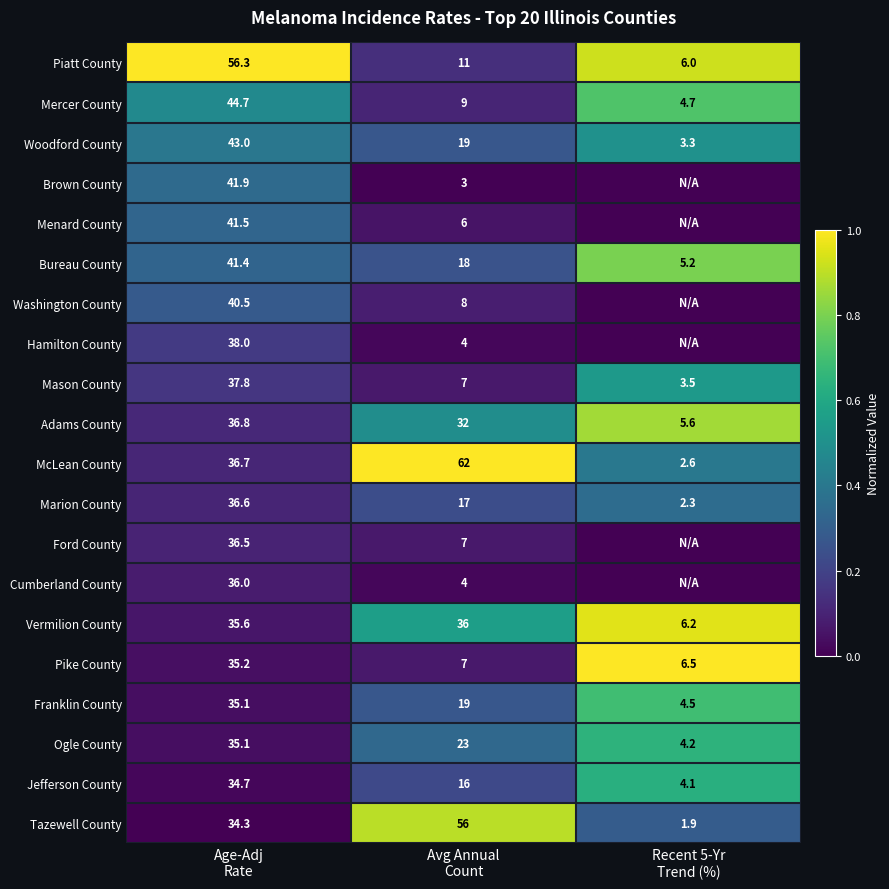

What is the difference between the maximum and minimum values in the Mason County series?

34.3